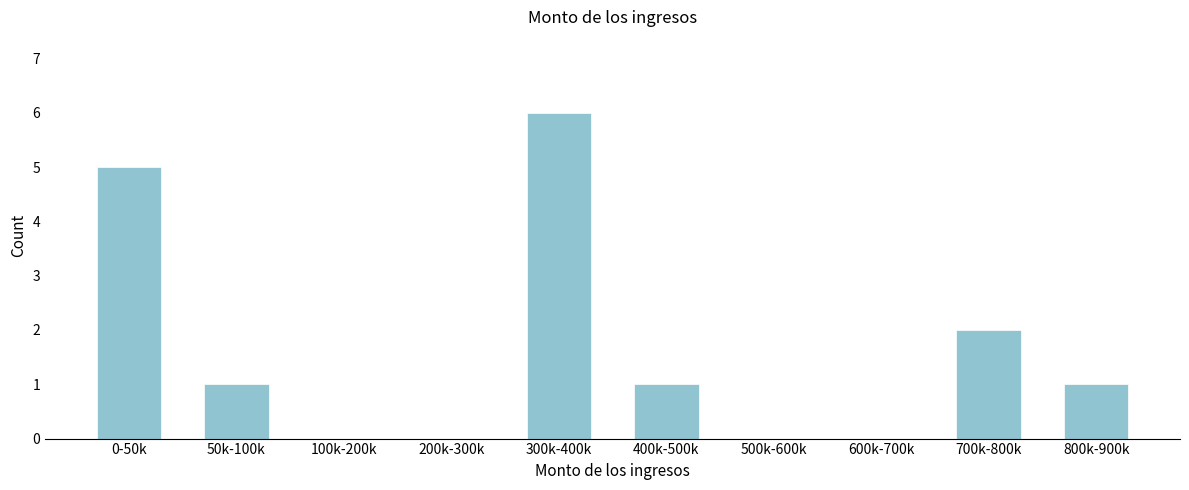

Reading left to right, list all the values displayed in this chart.

0-50k=5	50k-100k=1	100k-200k=0	200k-300k=0	300k-400k=6	400k-500k=1	500k-600k=0	600k-700k=0	700k-800k=2	800k-900k=1